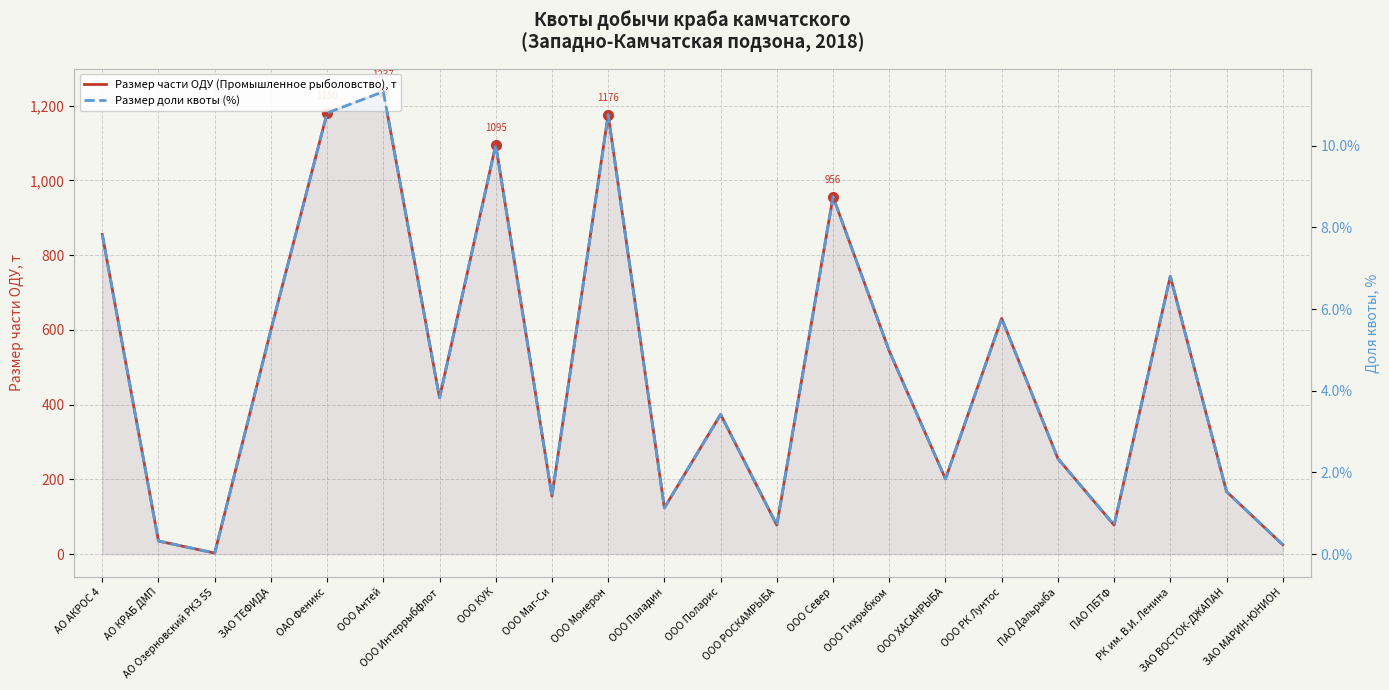

Rank the series by their average value, from lowest to highest.

Размер доли квоты (%), Размер части ОДУ (Промышленное рыболовство), т